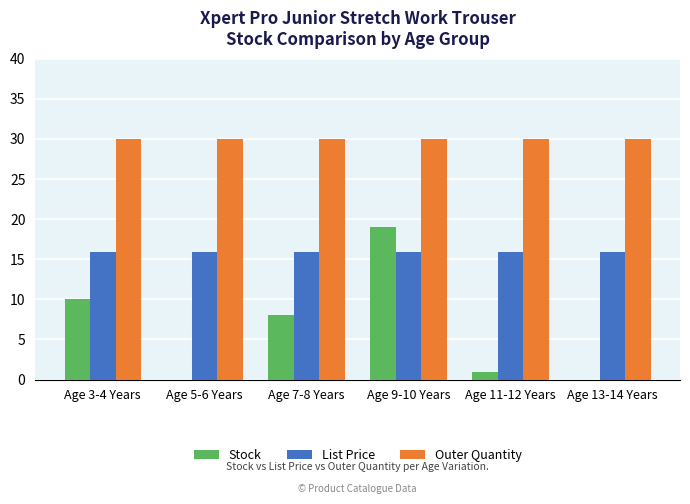

Is the value of List Price at Age 5-6 Years greater than the value of Outer Quantity at Age 3-4 Years?

No